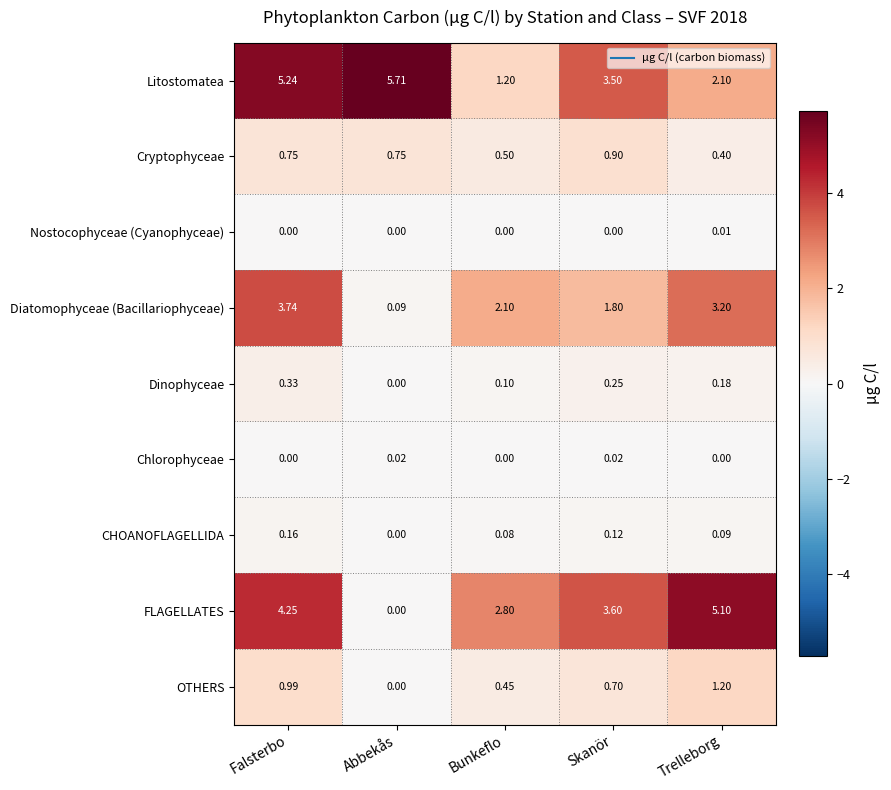

Which series has the largest total across all categories?

Litostomatea